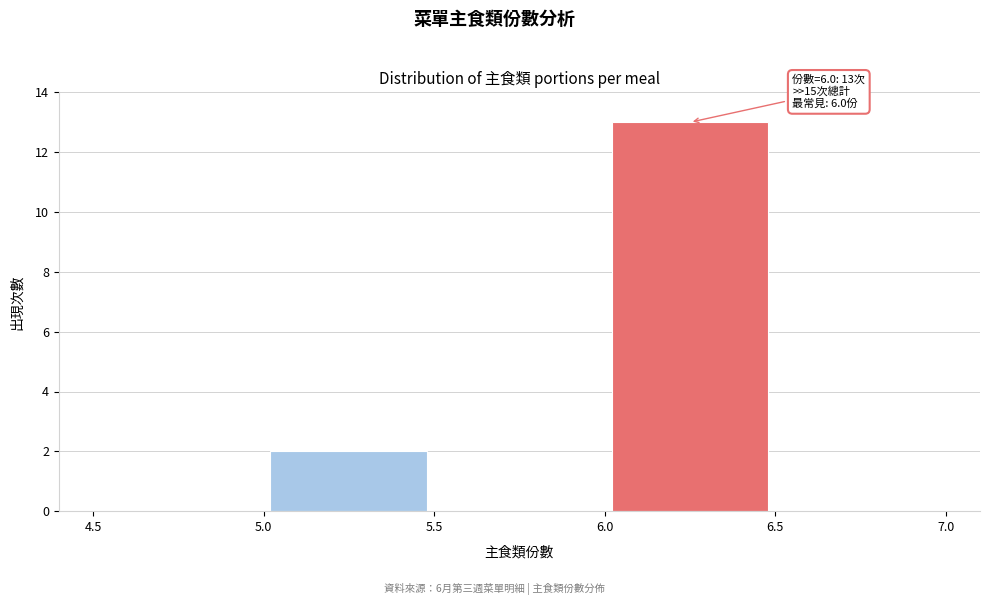

Over which range of the x-axis is the bar tallest?

6.0 to 6.5